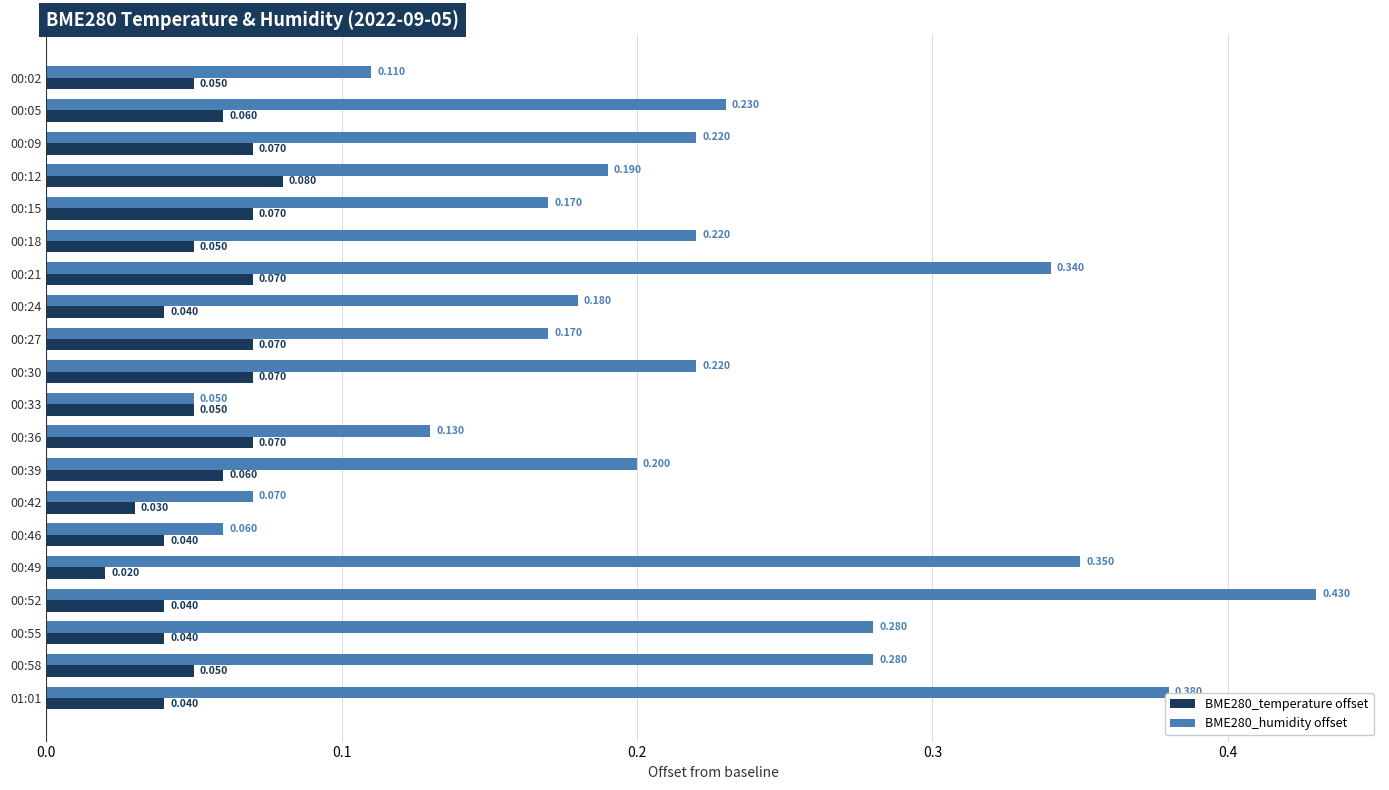

Is the value of BME280_temperature offset at 00:15 greater than the value of BME280_humidity offset at 00:12?

No